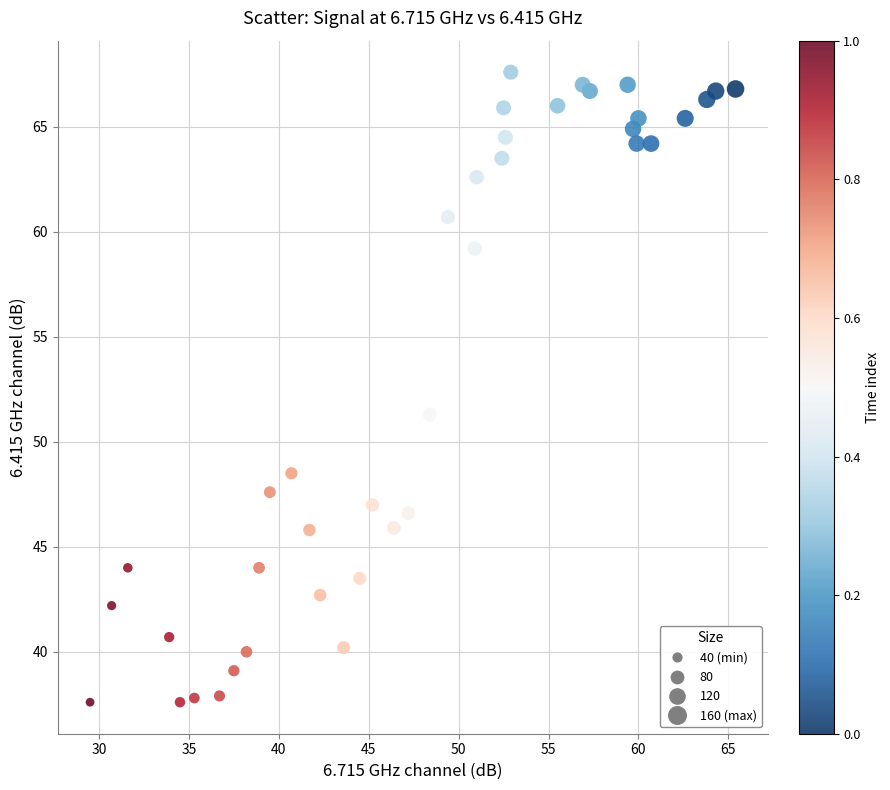

What is the range of Y values (max minus min)?

30.0